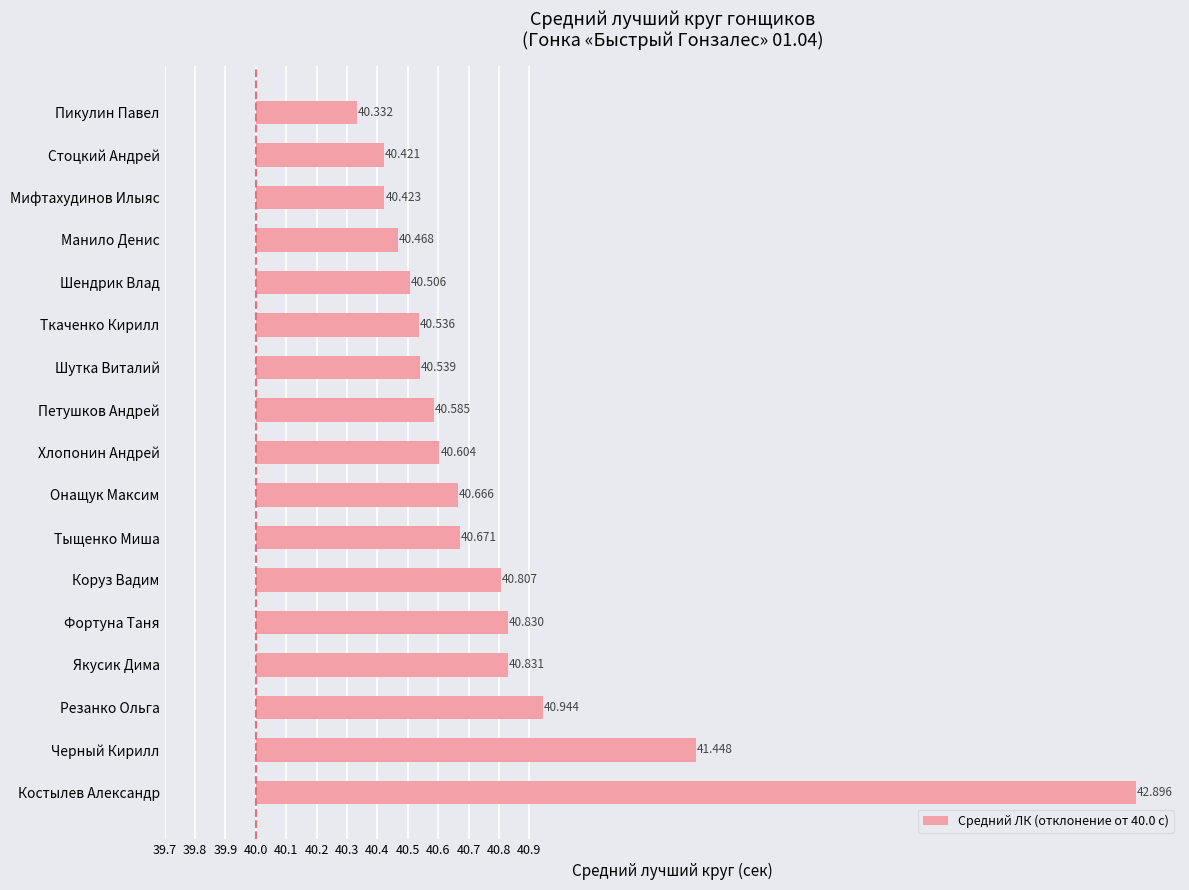

Are the bars horizontal?

Yes